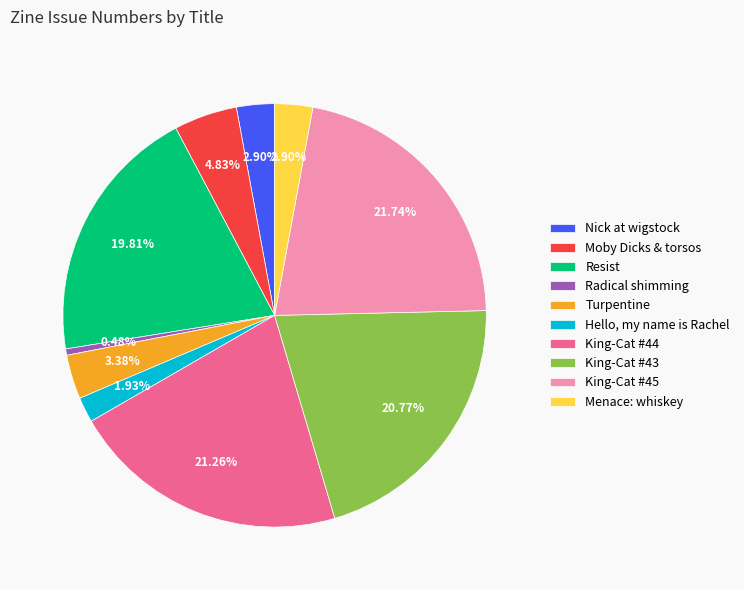

To the nearest percent, what is the average slice percentage?

10%